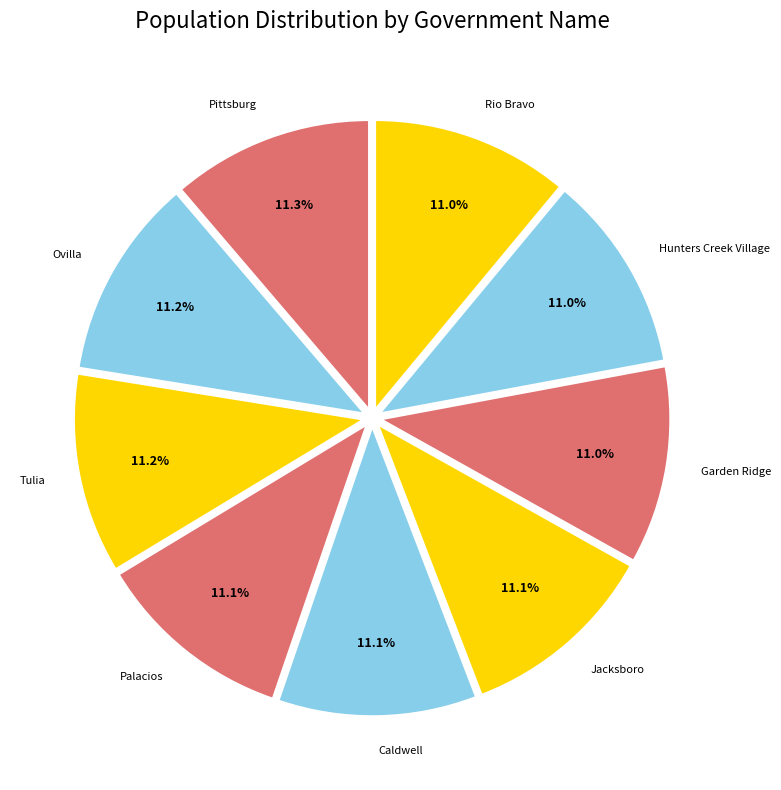

How many slices are in this pie chart?

9